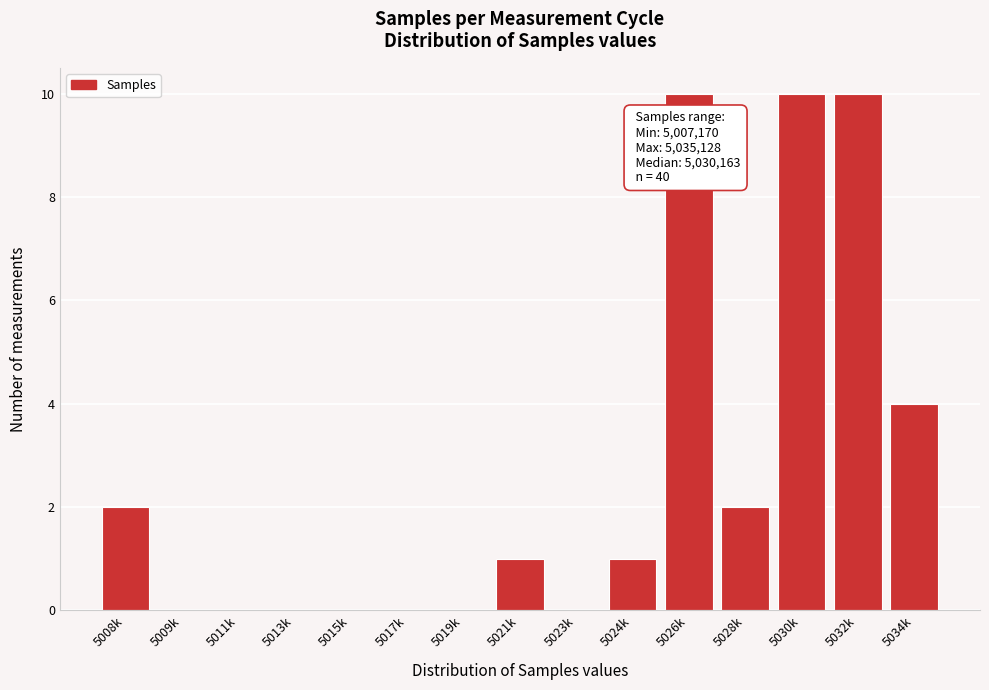

Reading left to right, transcribe all the data shown in this chart.

5008k=2	5009k=0	5011k=0	5013k=0	5015k=0	5017k=0	5019k=0	5021k=1	5023k=0	5024k=1	5026k=10	5028k=2	5030k=10	5032k=10	5034k=4